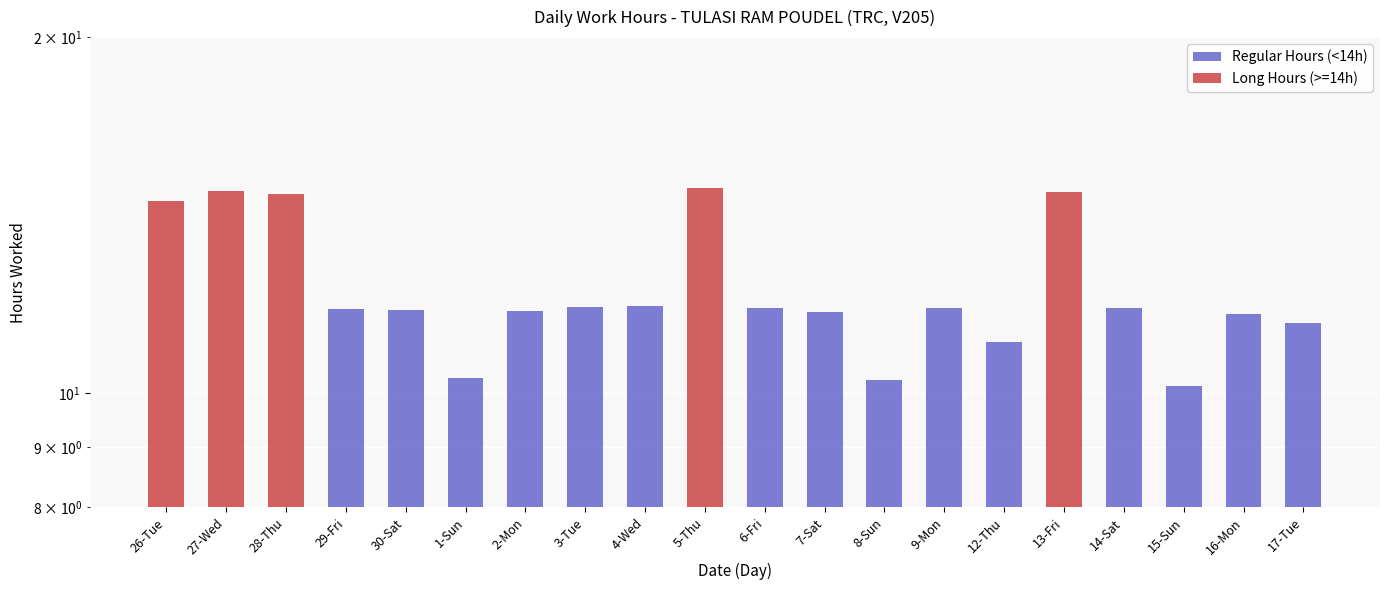

Rank the series by their maximum value, from highest to lowest.

Long Hours (>=14h), Regular Hours (<14h)